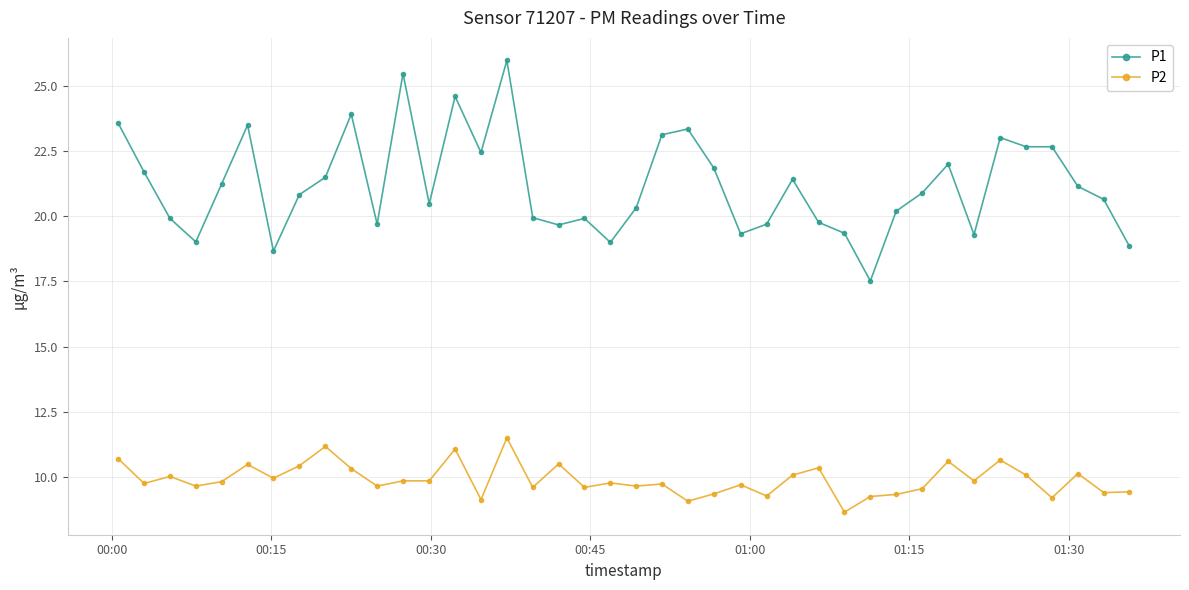

What is the average value of the P1 series?

21.2